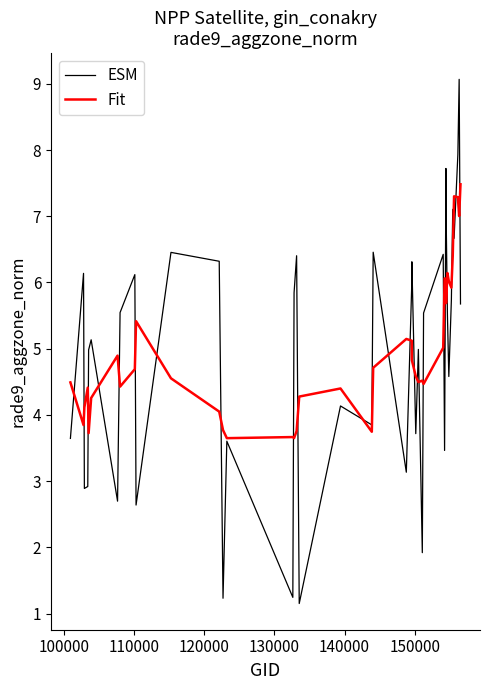

Which series has the widest spread of values?

ESM